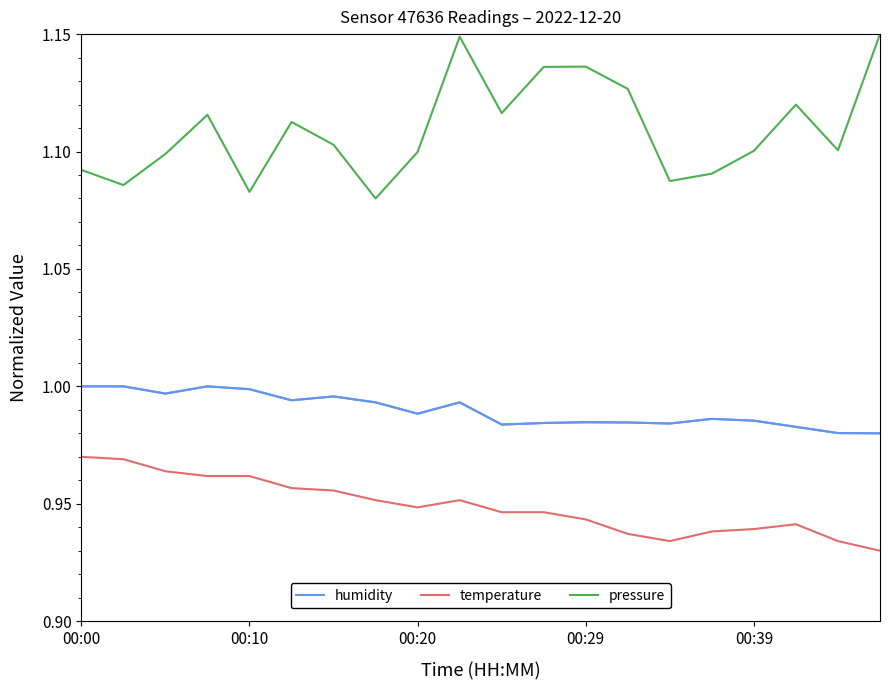

True or false: humidity and pressure cross at least once.

False